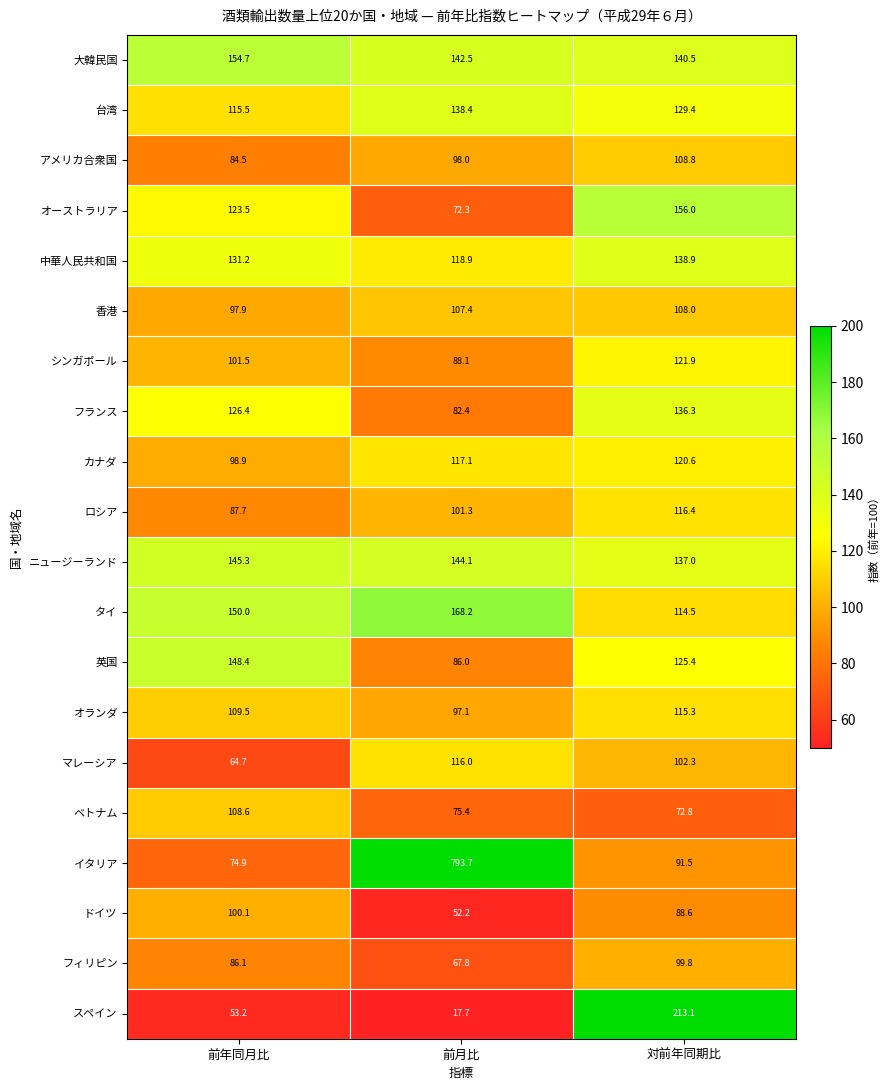

What is the sum of all フランス values?

345.1